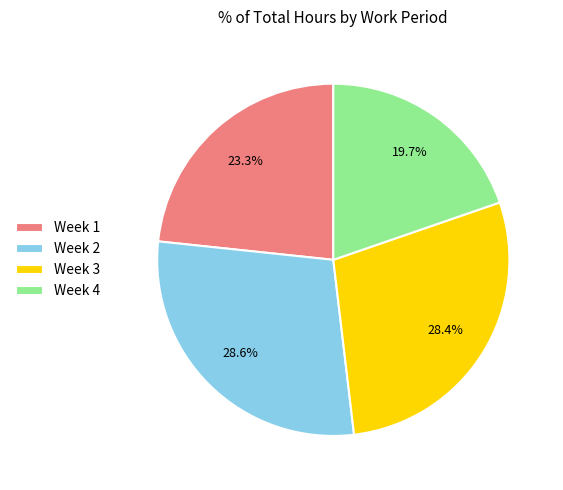

To the nearest percent, what is the difference between the largest and smallest slice percentages?

9%